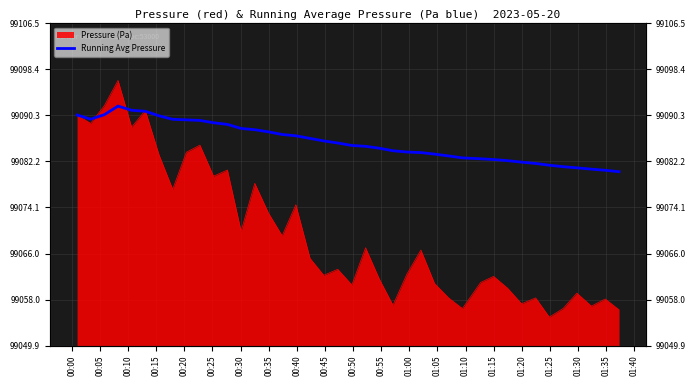

The chart shows a value of 45837.4 at 33. True or false?

False